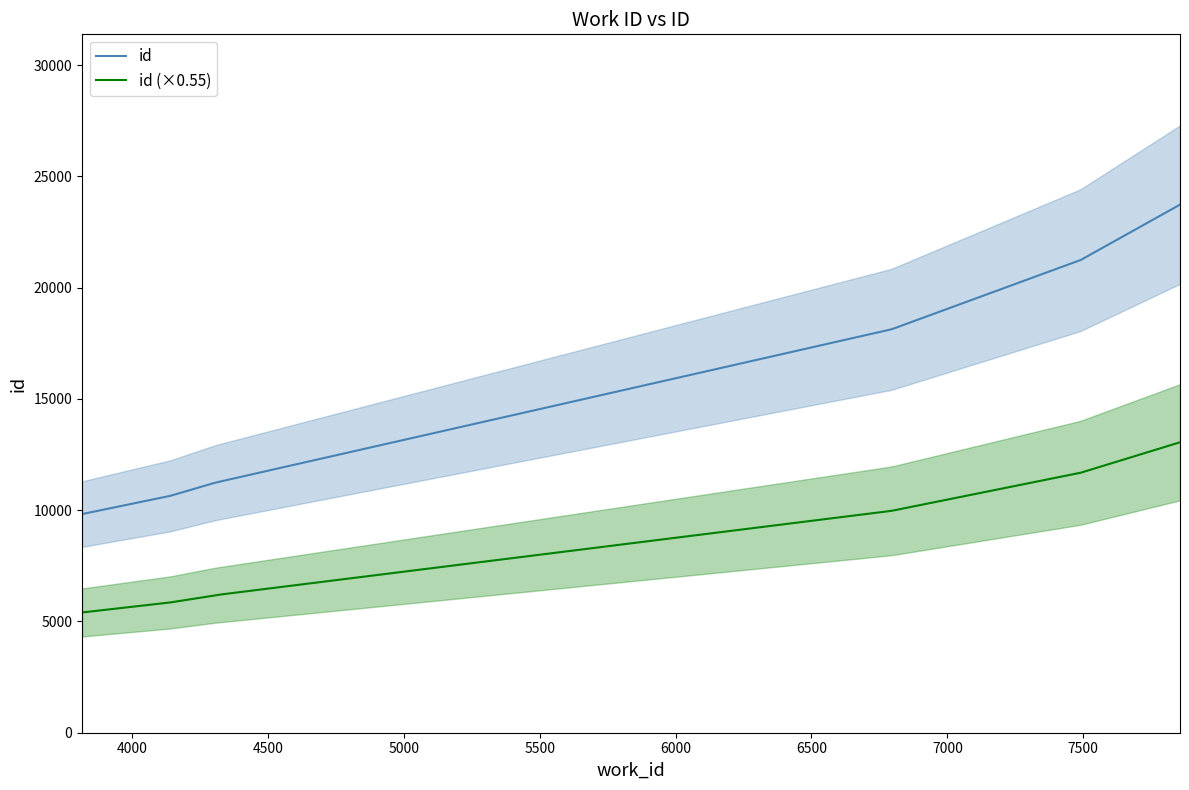

Which series has the largest total across all categories?

id